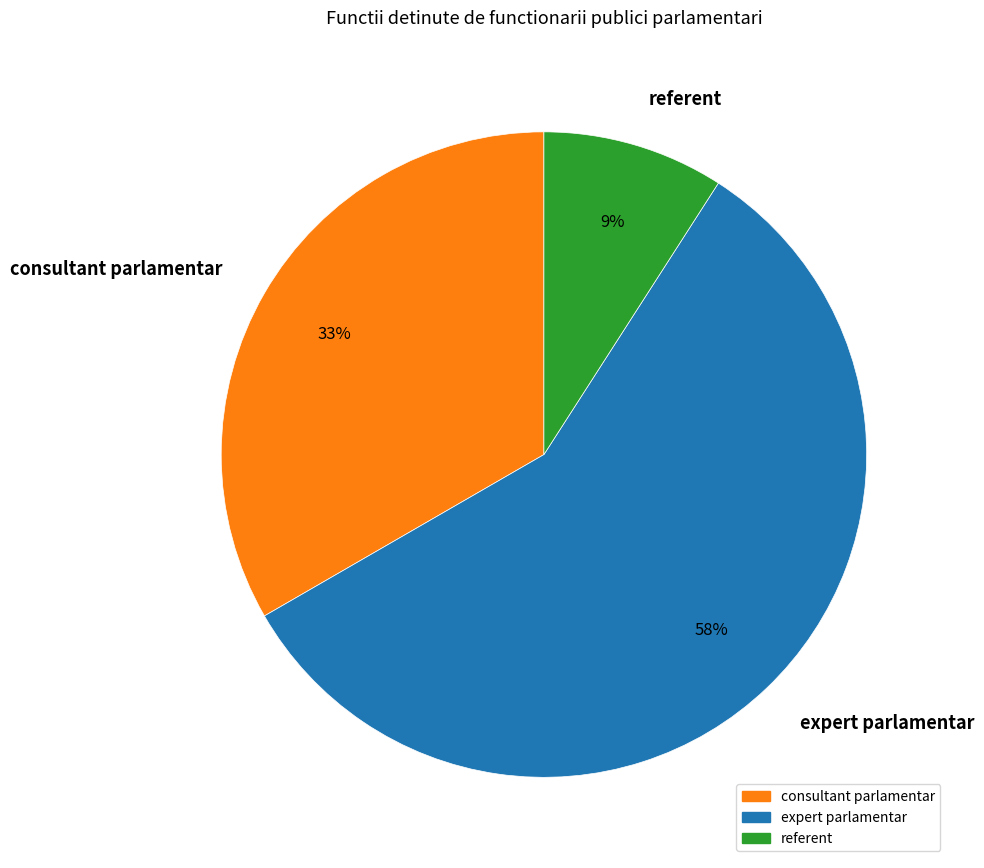

Is it true that expert parlamentar is 72% of the pie?

False